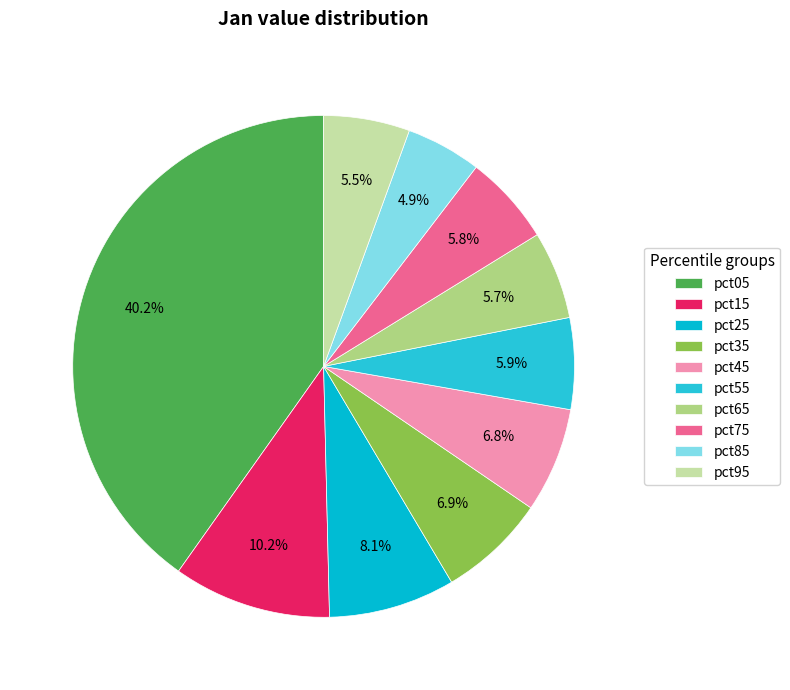

Do pct85 and pct95 together represent more than half of the pie?

No